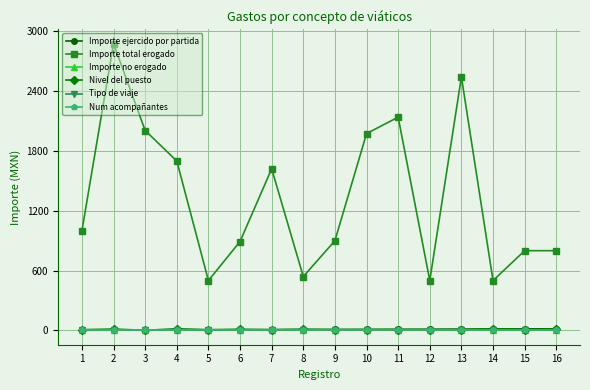

Is it true that Importe total erogado equals 854 at 5?

False